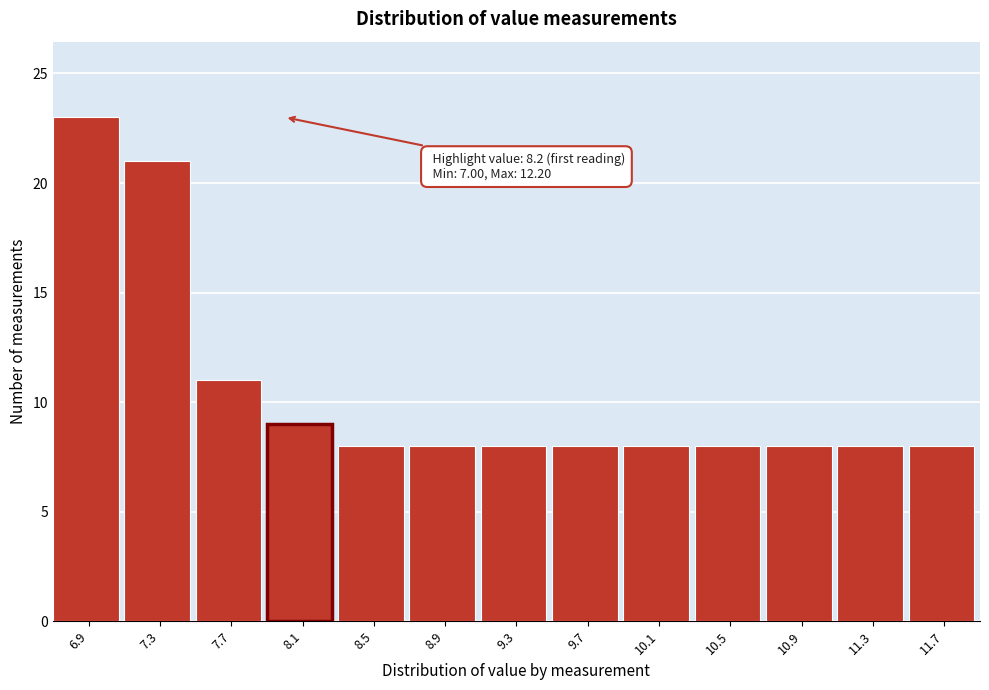

Reading left to right, what are all the values shown in this chart?

23	21	11	9	8	8	8	8	8	8	8	8	8